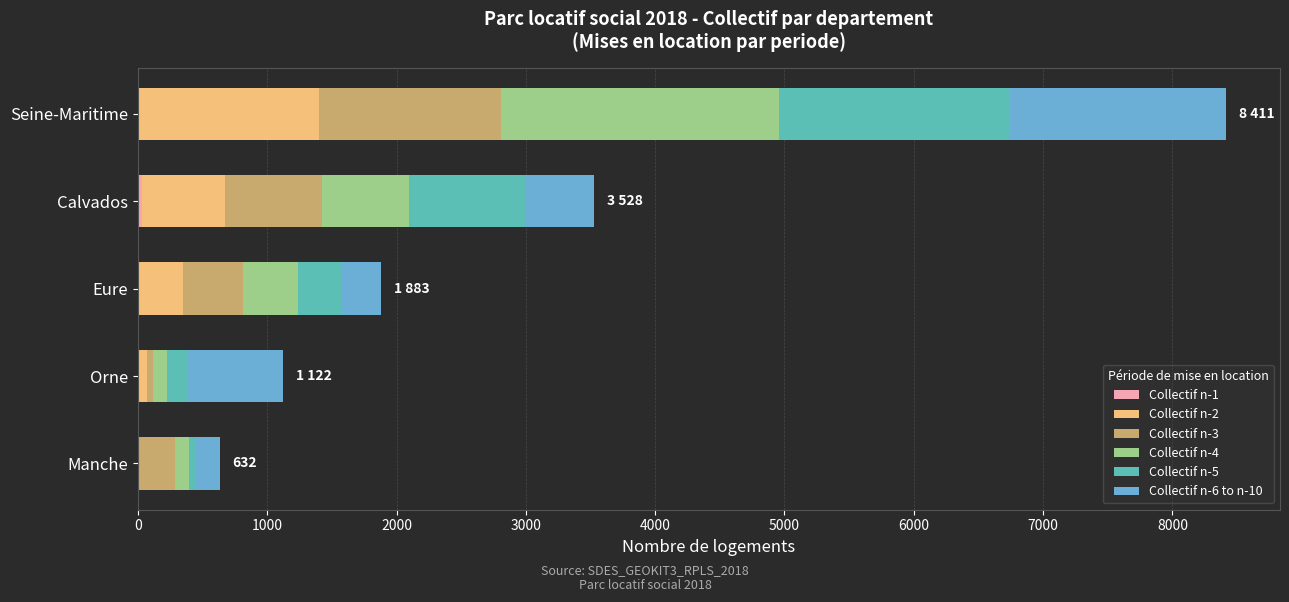

At which category is the sum across all series the highest?

Seine-Maritime